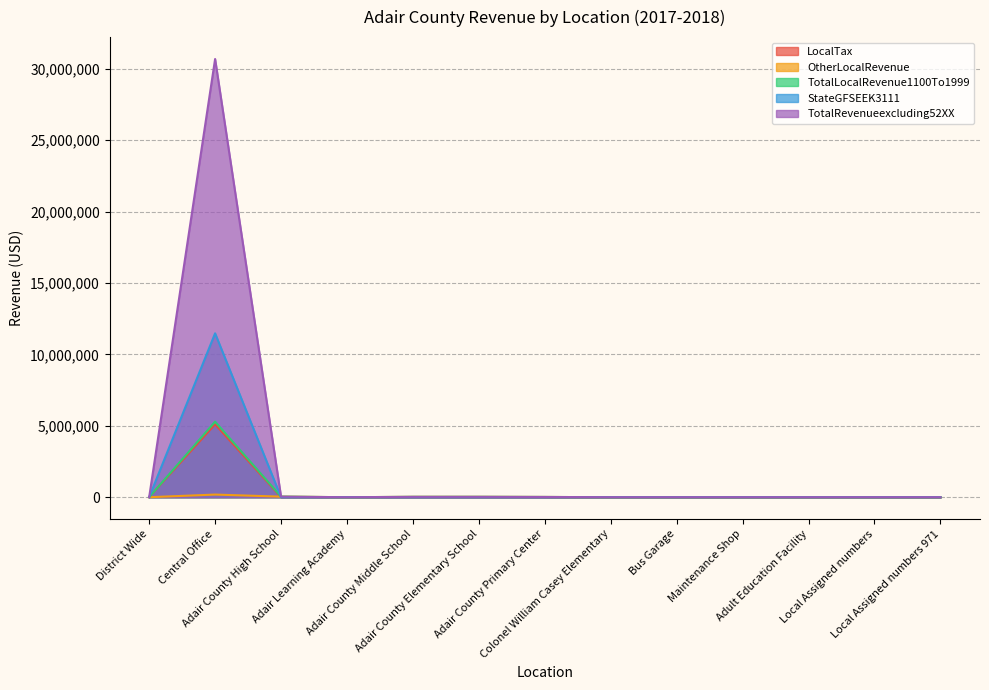

What is the average value of the TotalRevenueexcluding52XX series?

2368336.2